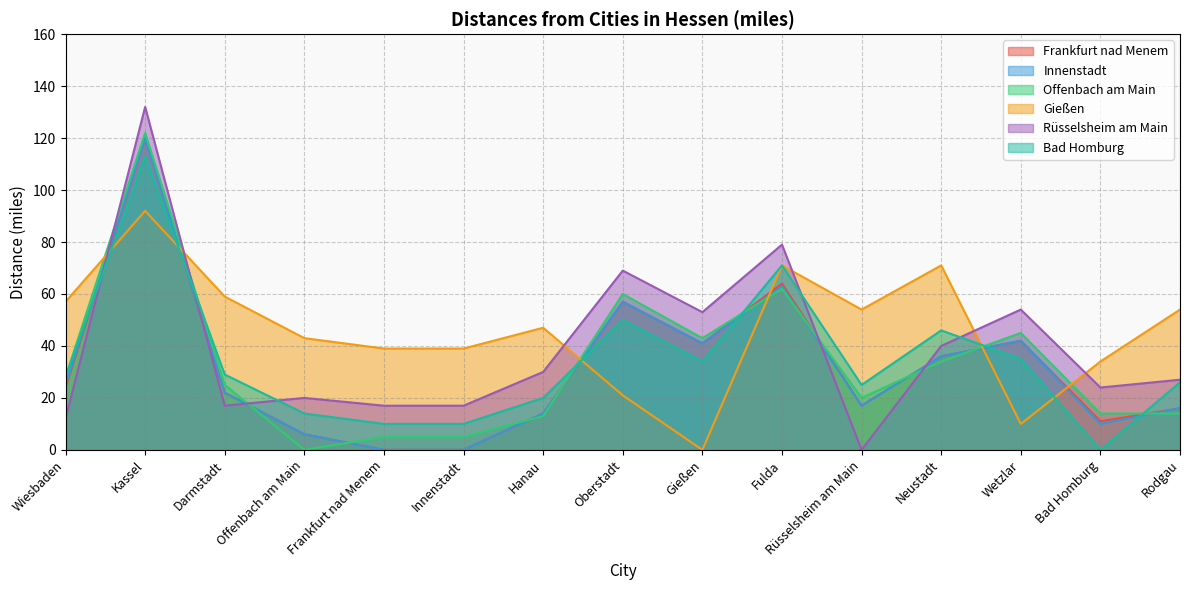

What is the maximum value shown in the chart?

132